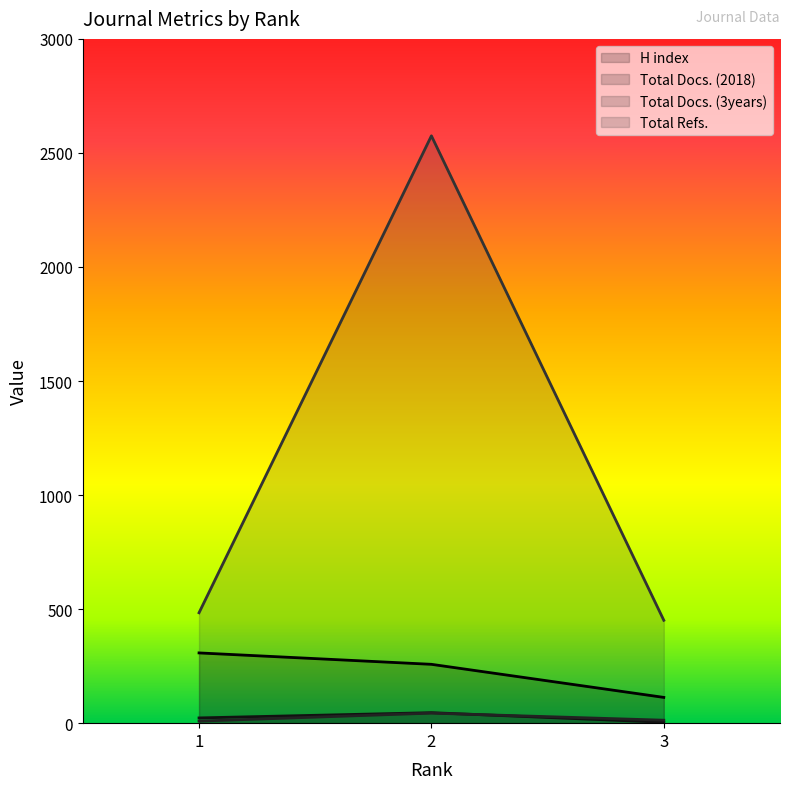

Is the value of Total Refs. at 3 greater than the value of H index at 3?

Yes